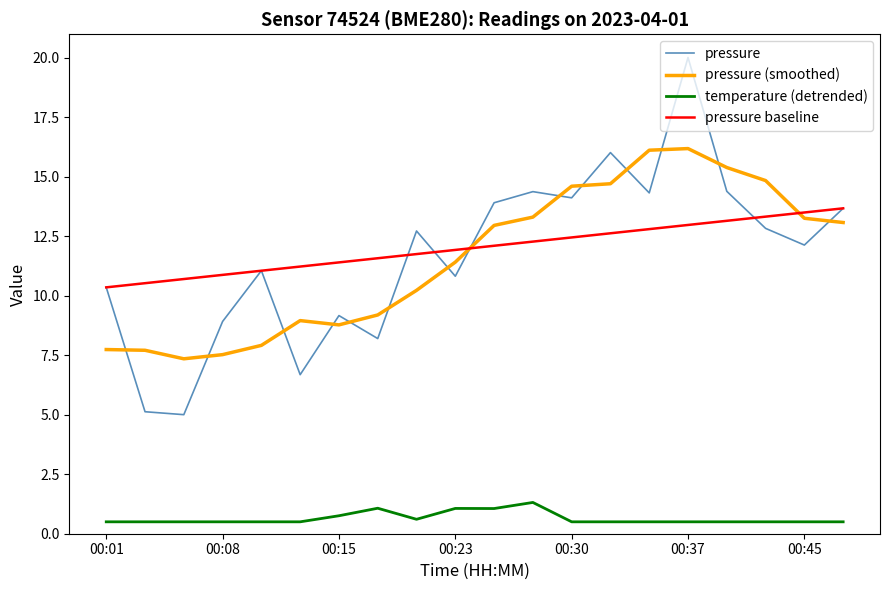

Does the chart have visible grid lines?

No